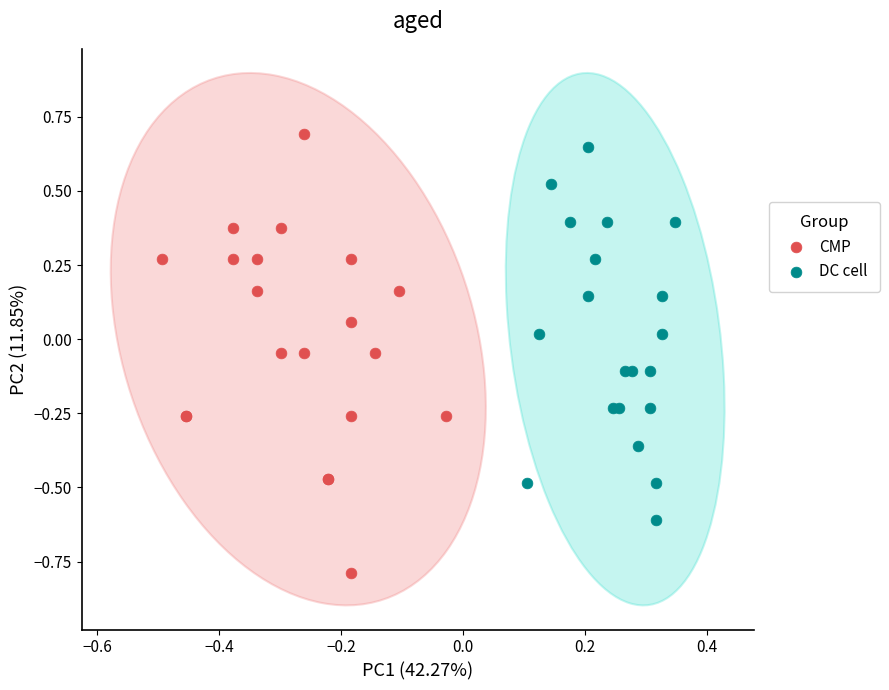

Which series has the largest Y range (max minus min)?

CMP